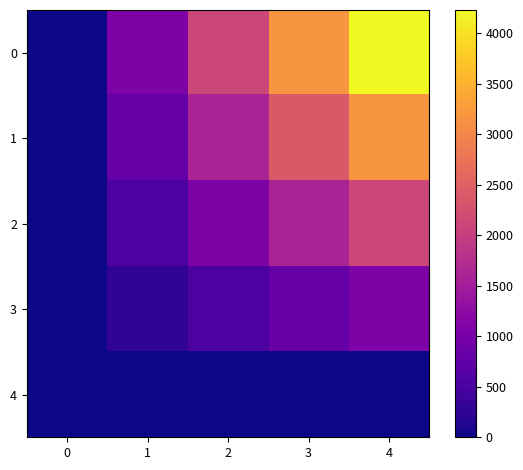

Which label corresponds to the largest value in the chart?

4